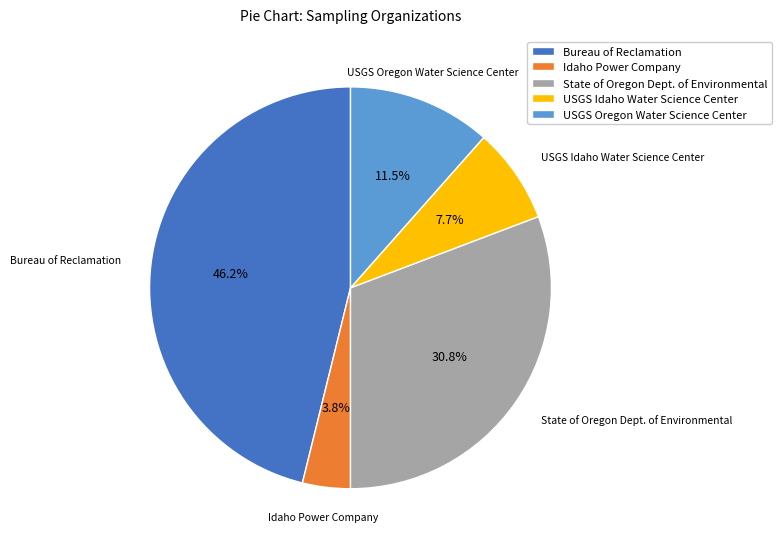

To the nearest percent, what is the difference between the largest and smallest slice percentages?

42%